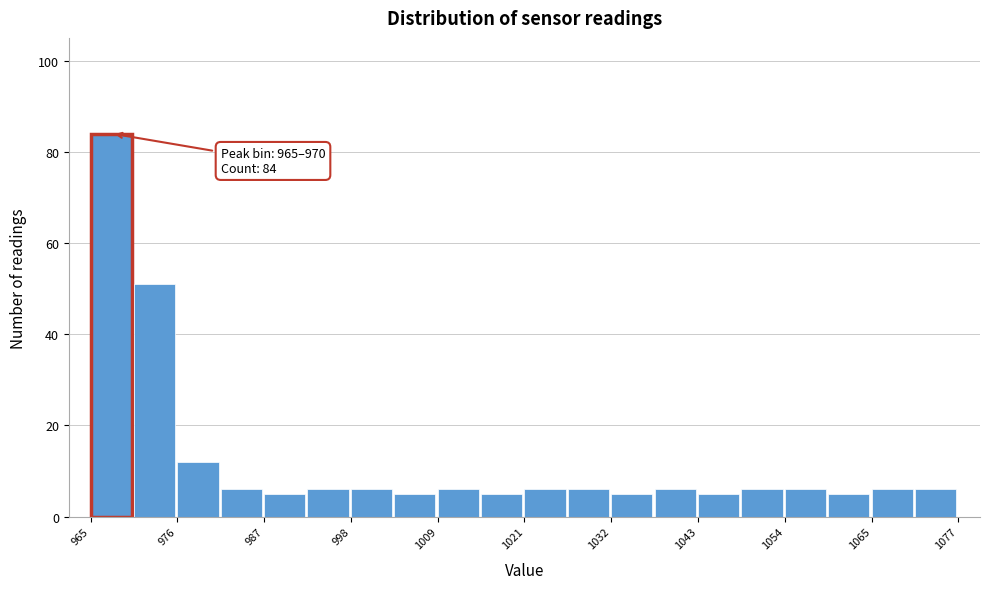

Around what value on the x-axis is the tallest bar? Give the approximate position of its centre, as read against the axis.

968